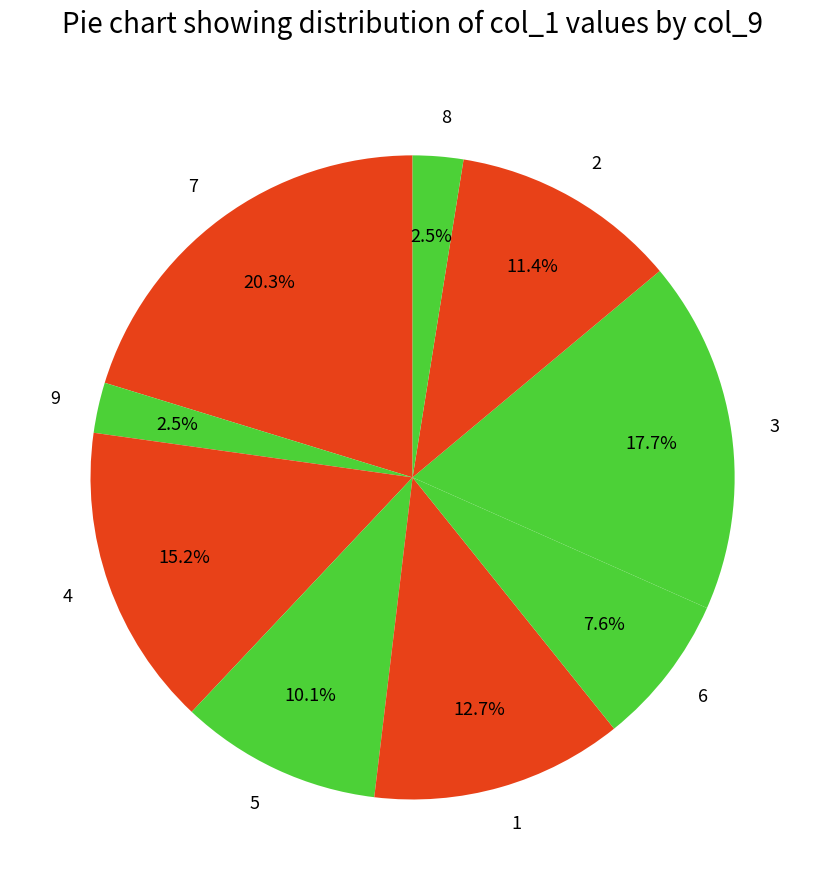

Does 1 represent more than half of the total?

No